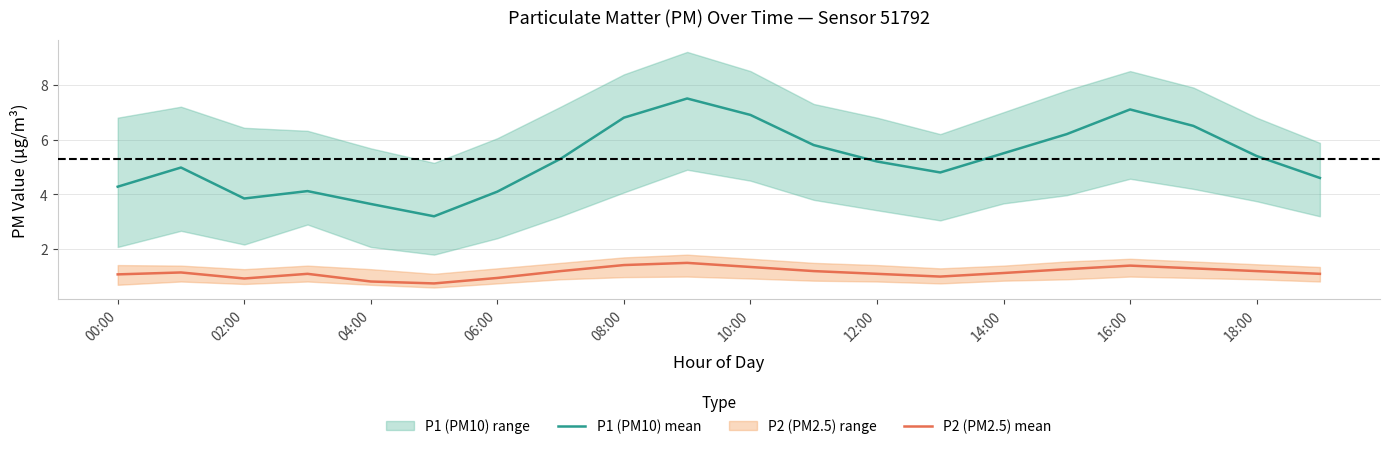

Which series has the widest spread of values?

P1 (PM10) mean